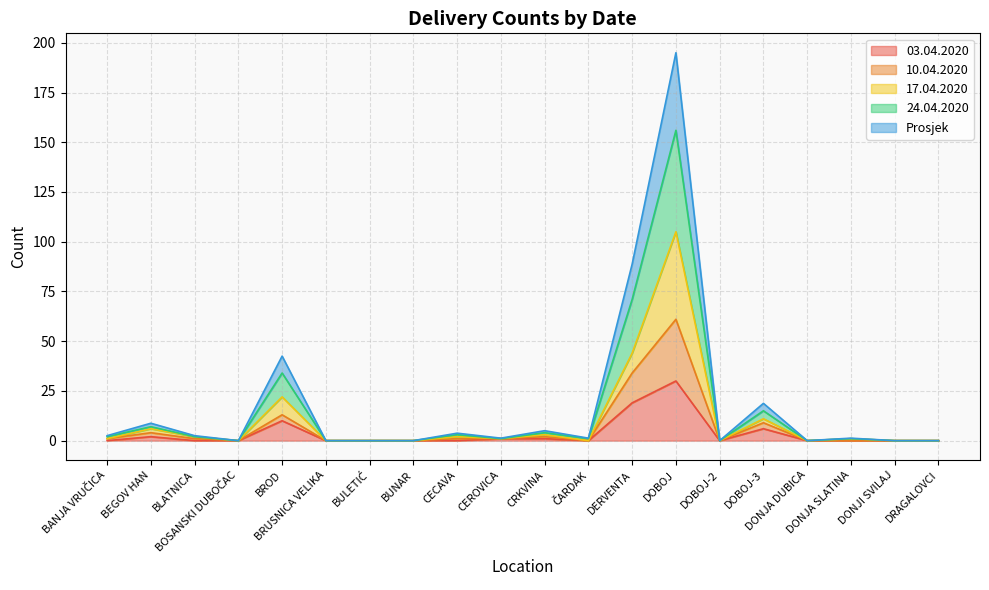

What is the difference between the highest and lowest values at CEROVICA?

0.2